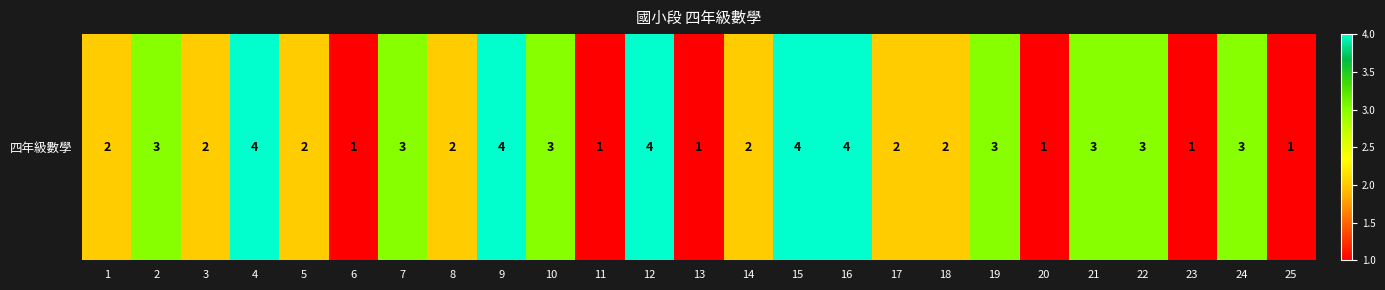

Rank the categories by value from lowest to highest.

6, 11, 13, 20, 23, 25, 1, 3, 5, 8, 14, 17, 18, 2, 7, 10, 19, 21, 22, 24, 4, 9, 12, 15, 16